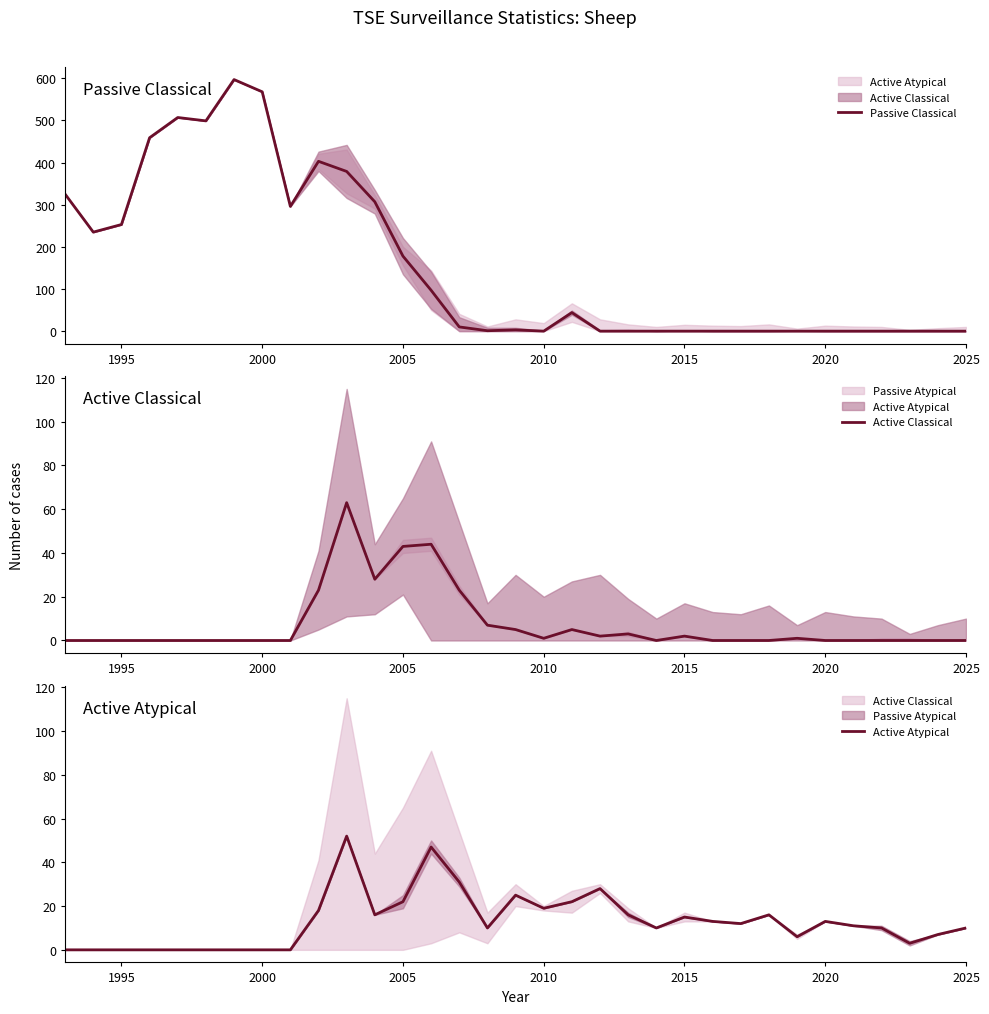

Reading left to right, extract all data points from this chart.

Passive Classical: 325	235	253	459	507	499	597	568	296	403	379	307	178	97	10	1	3	0	44	0	0	0	0	0	0	0	0	0	0	0	0	0	0
Active Classical: 0	0	0	0	0	0	0	0	0	23	63	28	43	44	23	7	5	1	5	2	3	0	2	0	0	0	1	0	0	0	0	0	0
Active Atypical: 0	0	0	0	0	0	0	0	0	18	52	16	22	47	31	10	25	19	22	28	16	10	15	13	12	16	6	13	11	10	3	7	10